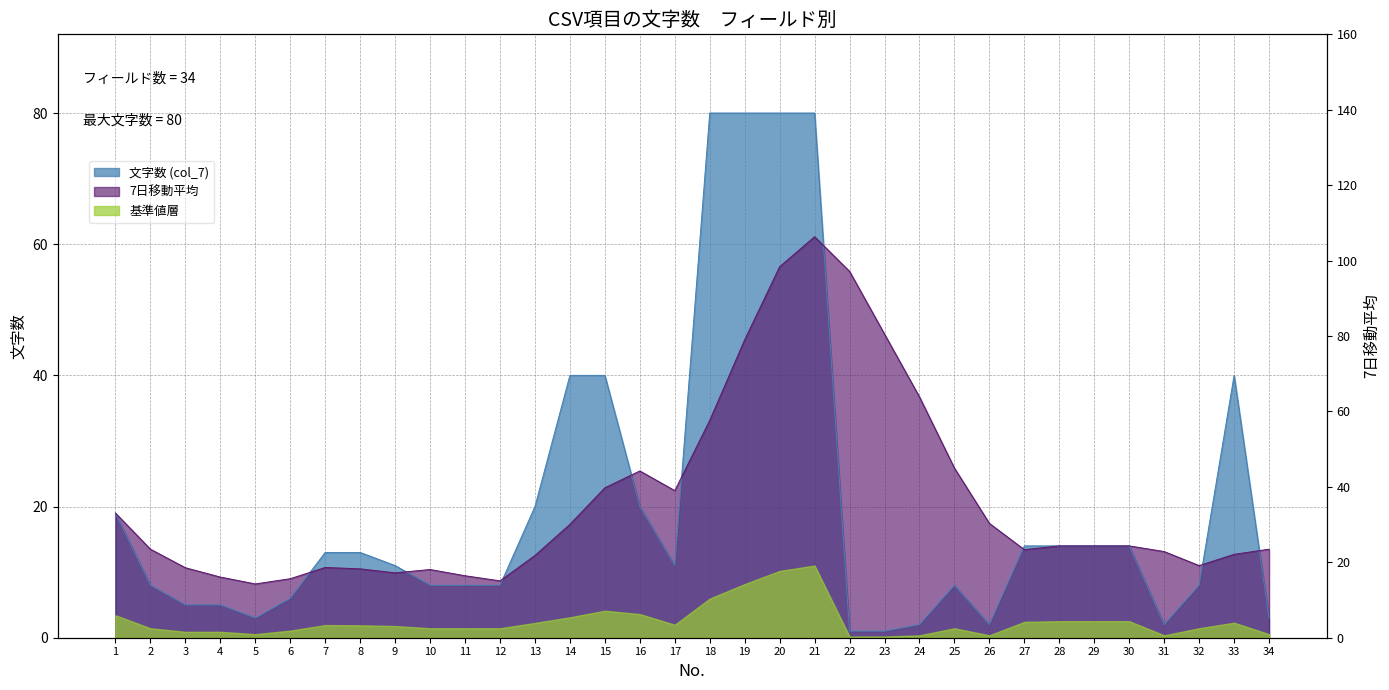

Reading left to right, extract all data points from this chart.

文字数 (col_7): 19.0	8.0	5.0	5.0	3.0	6.0	13.0	13.0	11.0	8.0	8.0	8.0	20.0	40.0	40.0	20.0	11.0	80.0	80.0	80.0	80.0	1.0	1.0	2.0	8.0	2.0	14.0	14.0	14.0	14.0	2.0	8.0	40.0	3.0
7-point moving avg: 19.0	13.5	10.7	9.2	8.2	9.0	10.7	10.5	9.9	10.4	9.4	8.7	12.5	17.3	22.9	25.4	22.4	33.1	45.4	56.6	61.1	55.9	46.3	36.7	25.9	17.4	13.4	14.0	14.0	14.0	13.1	11.0	12.7	13.5